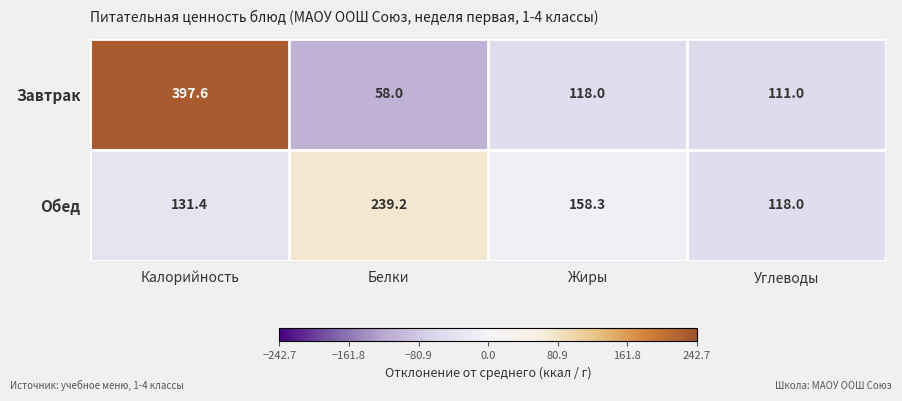

Which series has the widest spread of values?

Завтрак